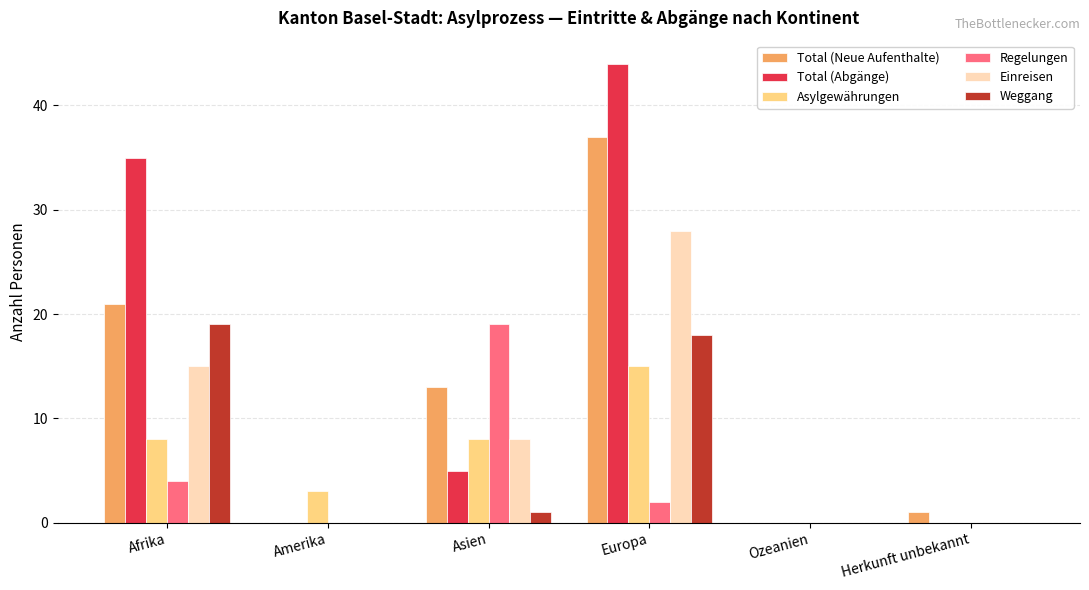

Which series has the largest total across all categories?

Total (Abgänge)